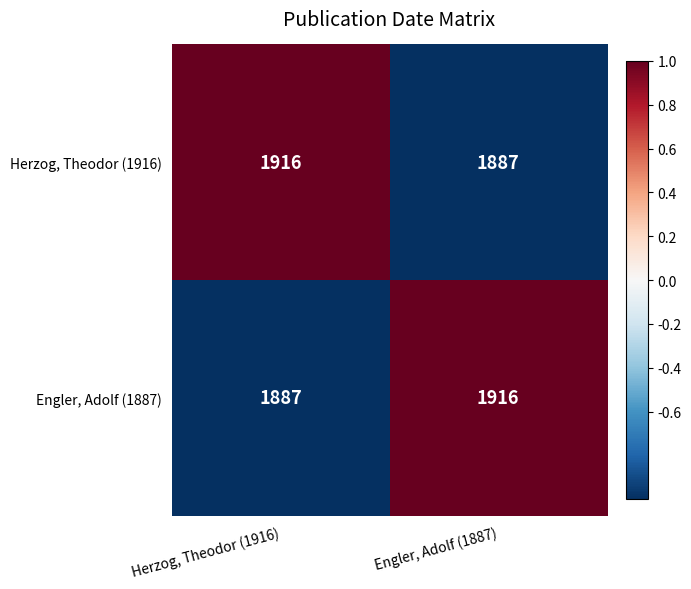

What is the difference between the highest and lowest values at Herzog, Theodor (1916)?

29